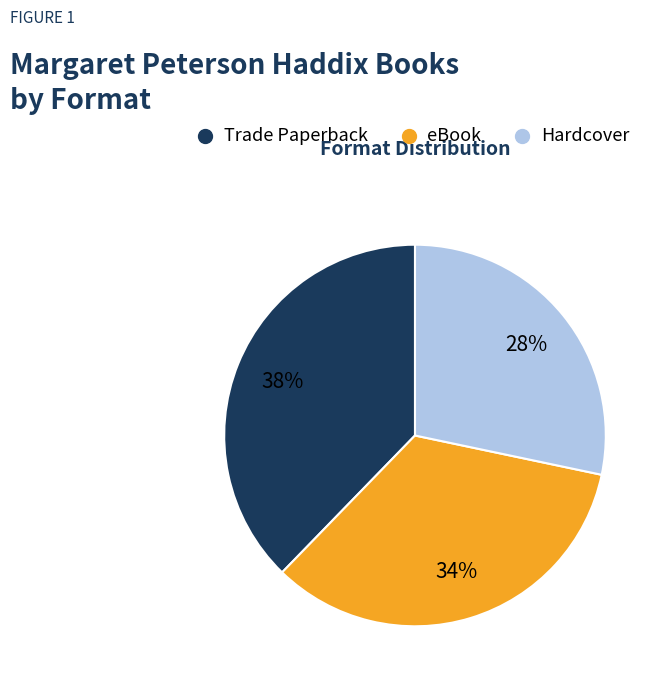

Between Trade Paperback and Hardcover, which is larger?

Trade Paperback